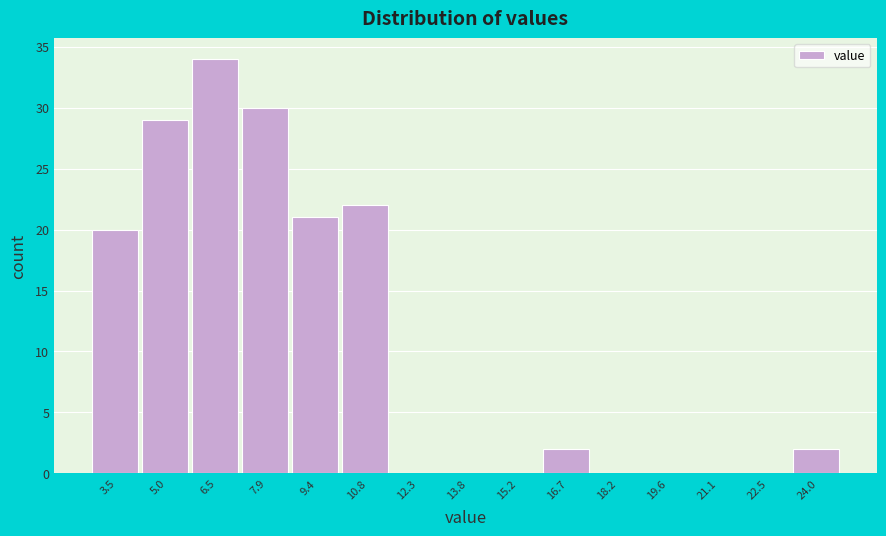

Reading left to right, transcribe all the data shown in this chart.

3.5=20	5.0=29	6.5=34	7.9=30	9.4=21	10.8=22	12.3=0	13.8=0	15.2=0	16.7=2	18.2=0	19.6=0	21.1=0	22.5=0	24.0=2